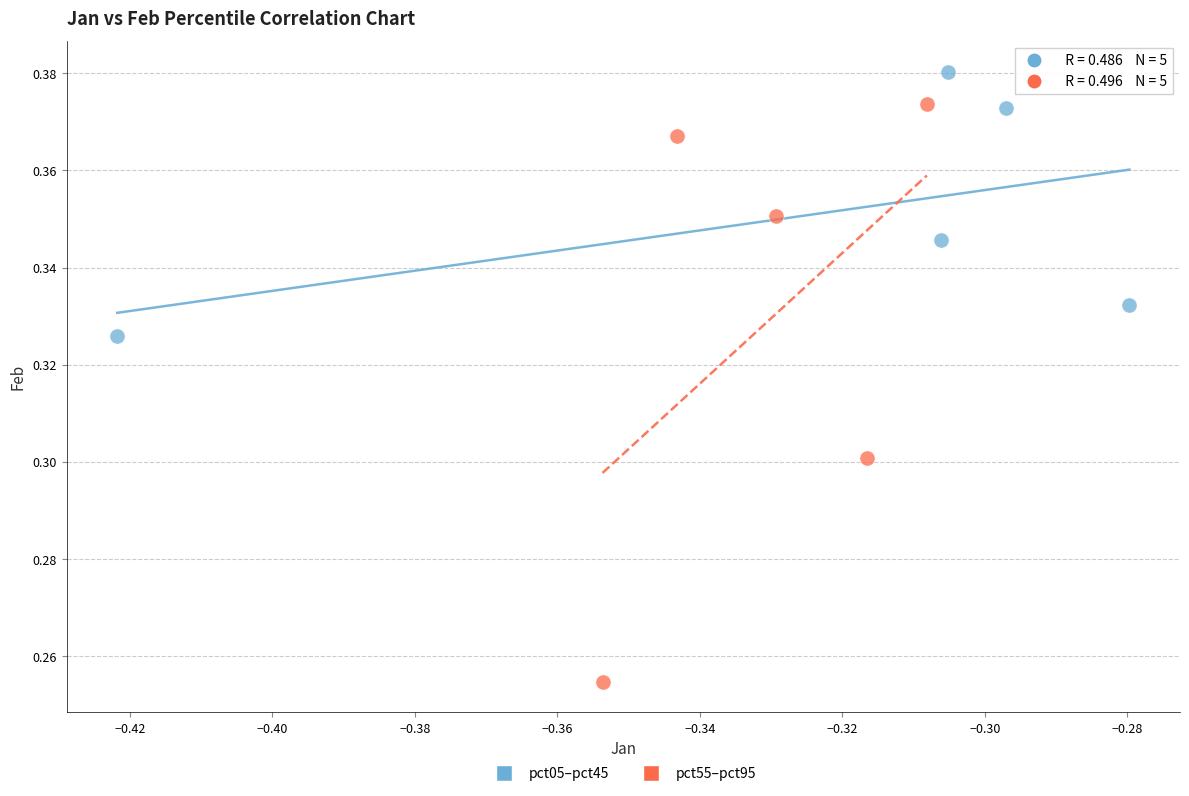

Which series contains the lowest Y value?

pct55–pct95